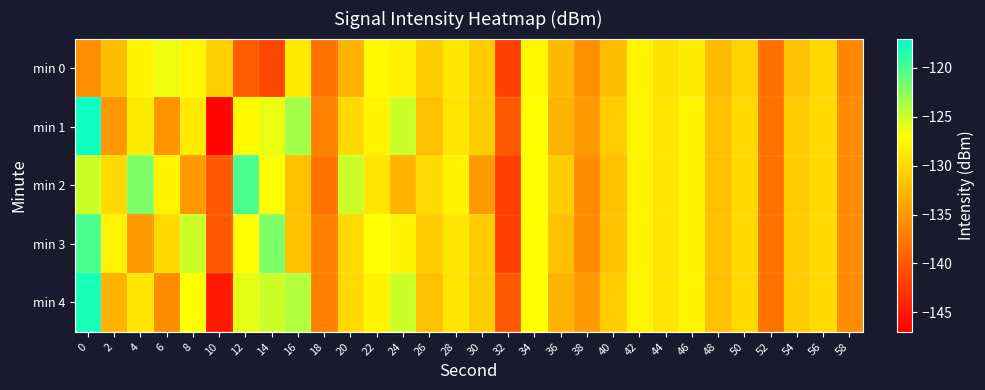

What is the difference between the highest and lowest values at 36?

2.0